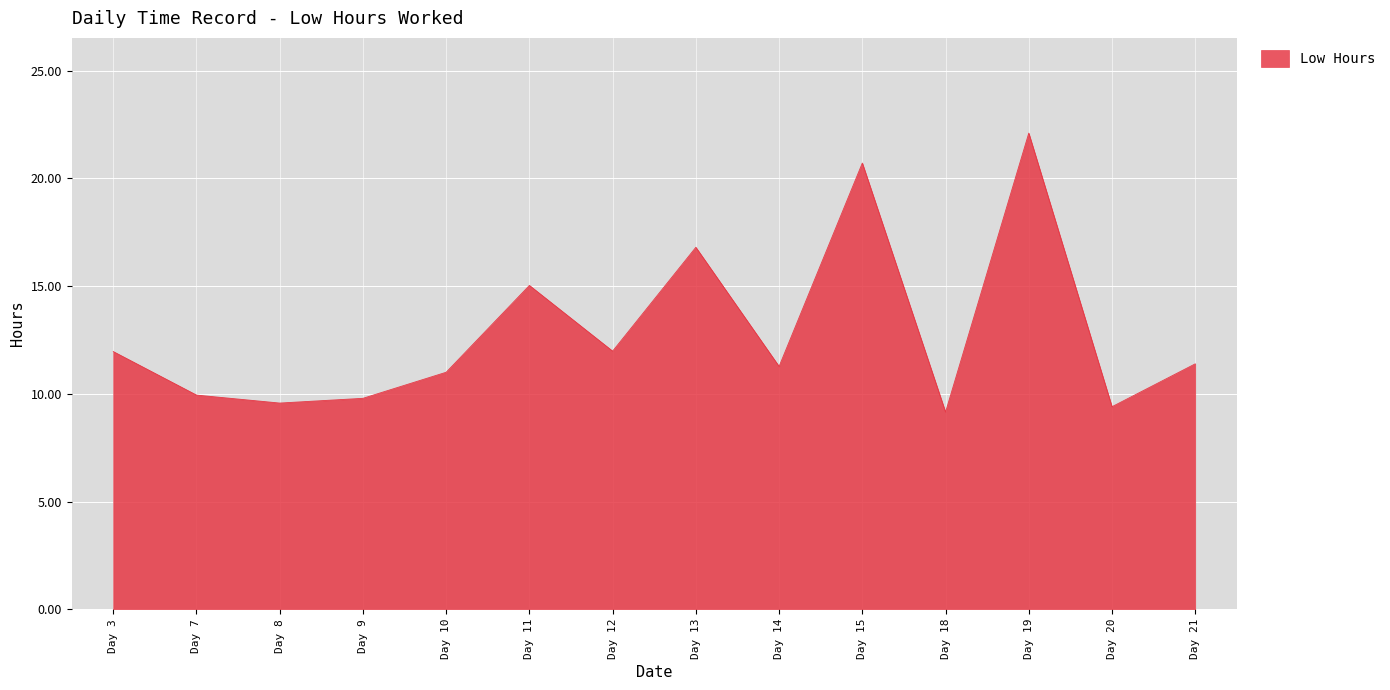

What is the change in value from Day 10 to Day 13?

+5.8